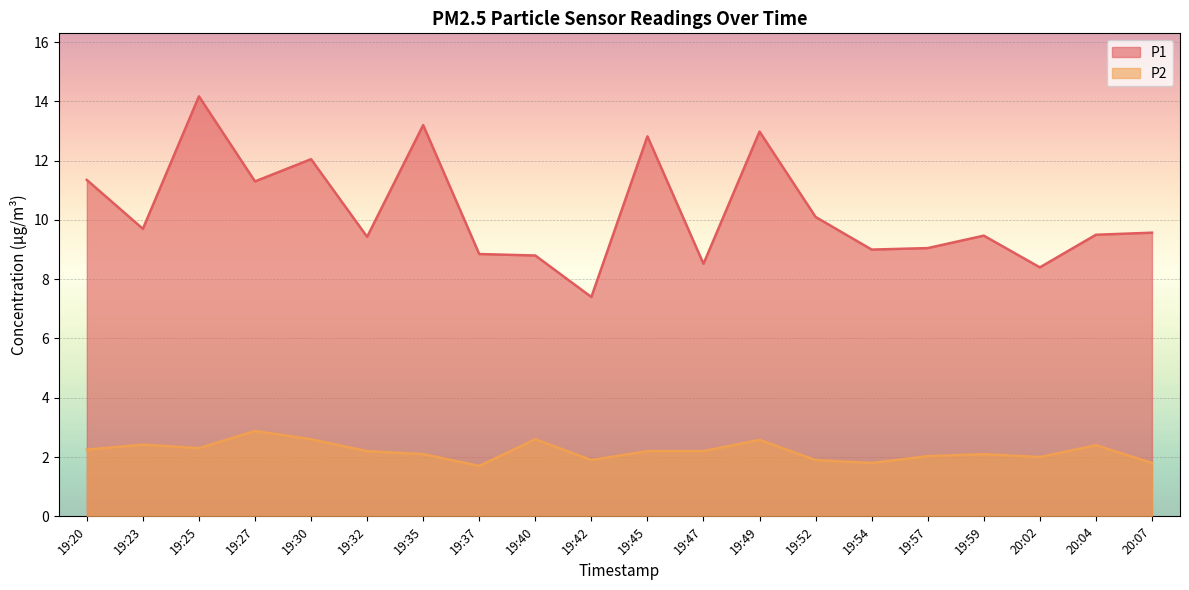

Which series has the largest total across all categories?

P1